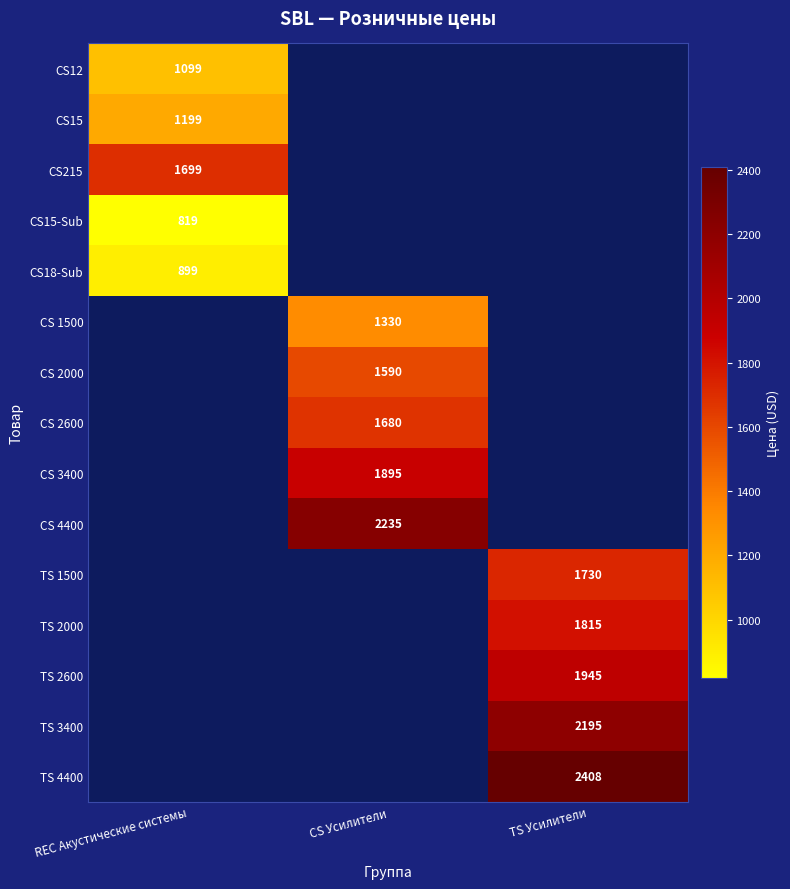

What is the greatest value displayed?

2408.0